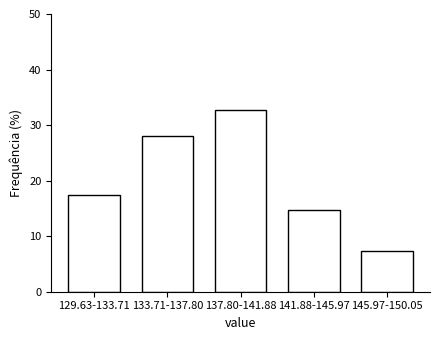

Reading left to right, what are all the values shown in this chart?

129.63-133.71=17.3	133.71-137.80=28.0	137.80-141.88=32.7	141.88-145.97=14.7	145.97-150.05=7.3